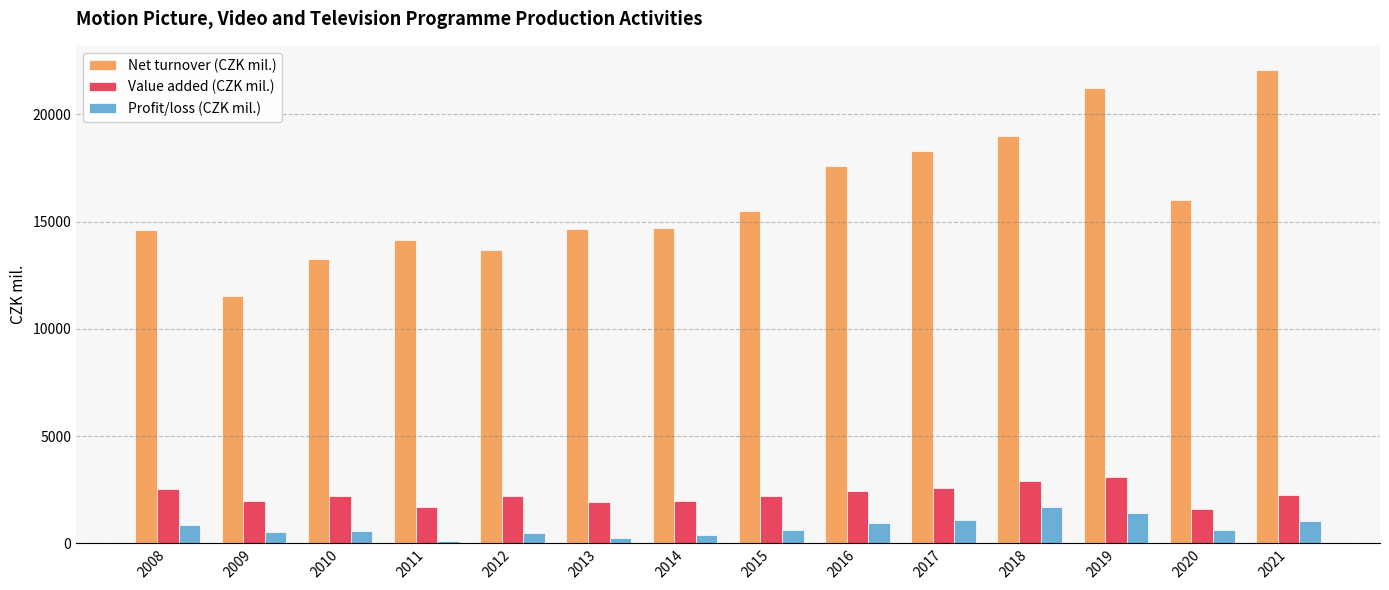

What is the total value across all series at 2009?

14057.2